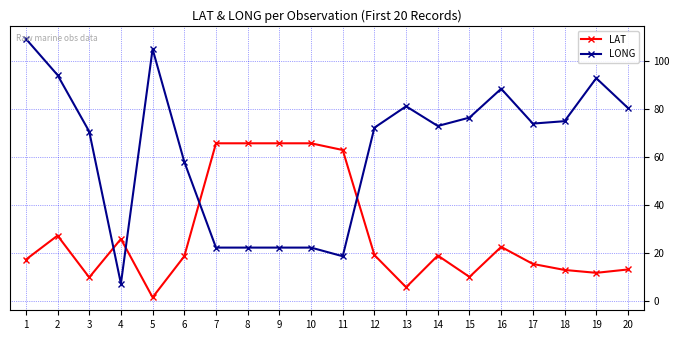

Which series has the largest range (max minus min)?

LONG